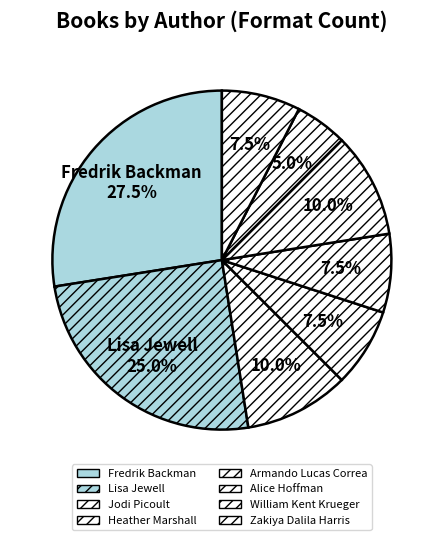

How many slices are in this pie chart?

8